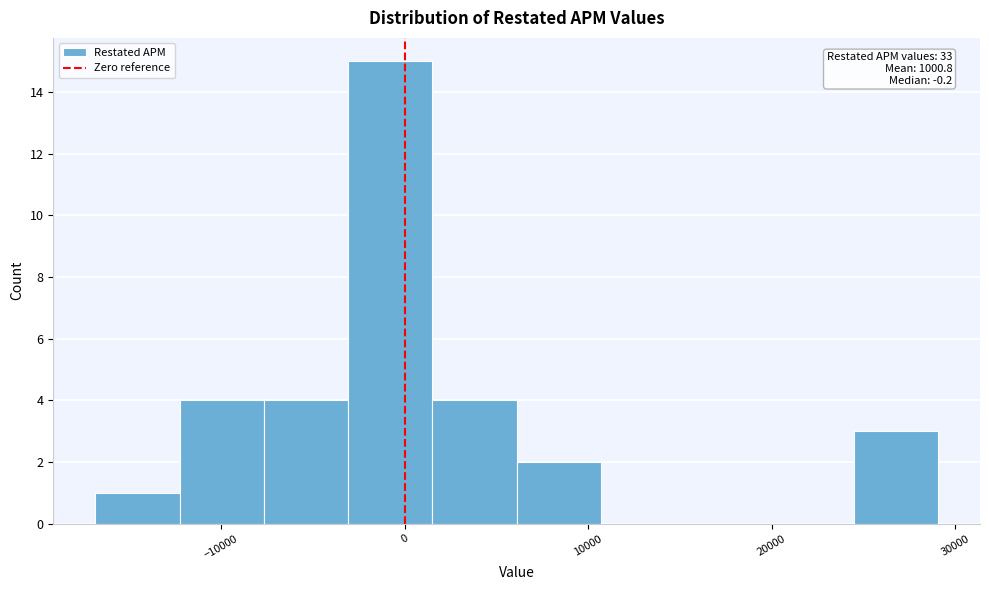

Which range on the x-axis has the tallest bar?

-3000 to 2000